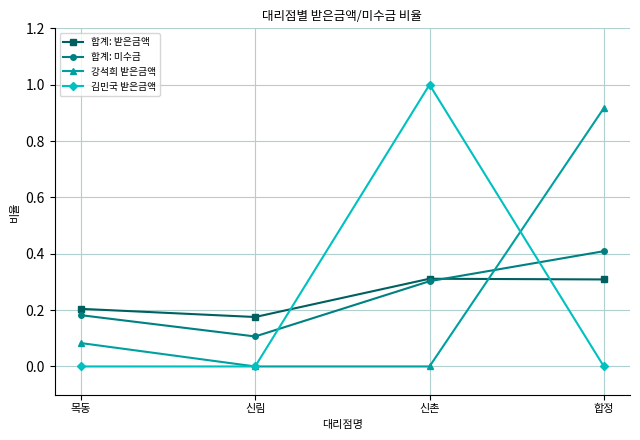

True or false: 김민국 받은금액 has a value of 0.0 at 신림.

True